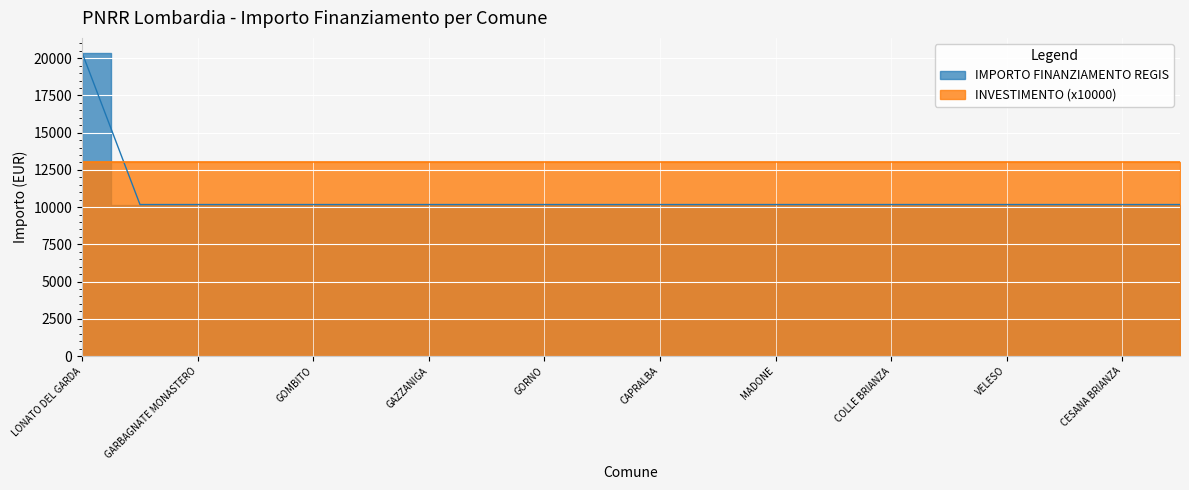

What is the label of the 8th point from the right?

MADONE